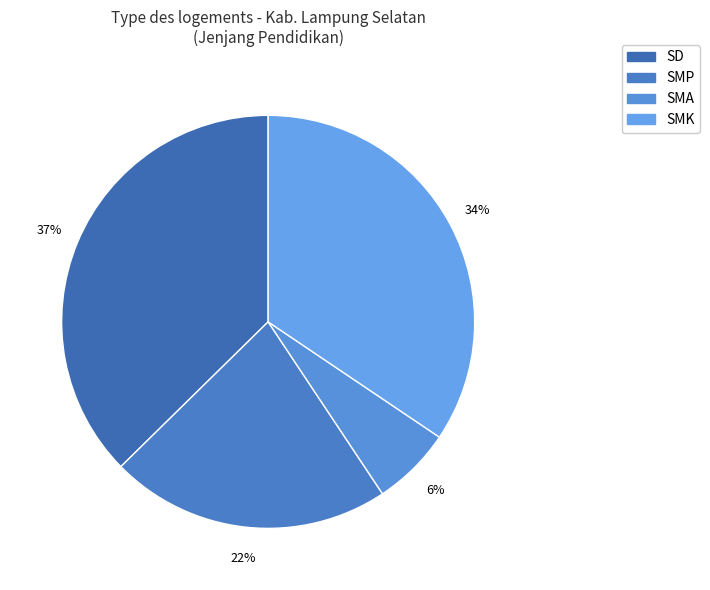

How many segments does this pie chart have?

4